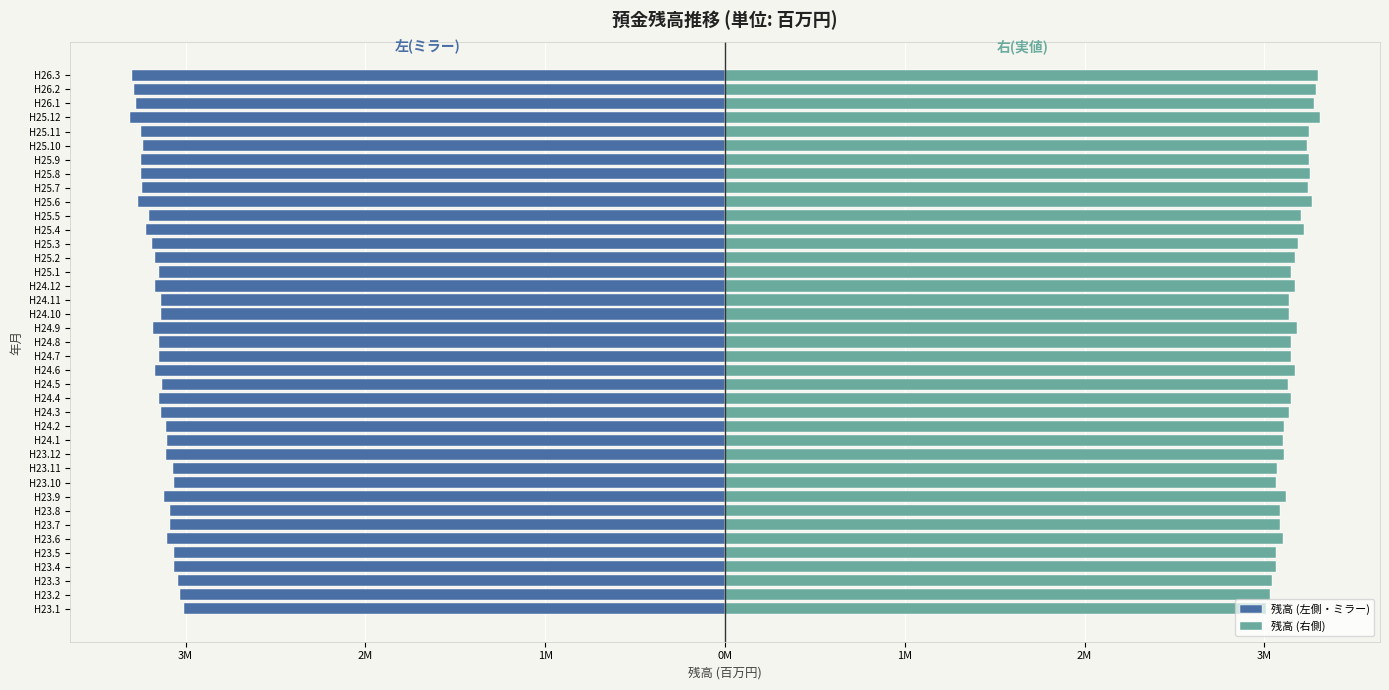

What is the difference between the highest and lowest values at H24.6?

6338662.0